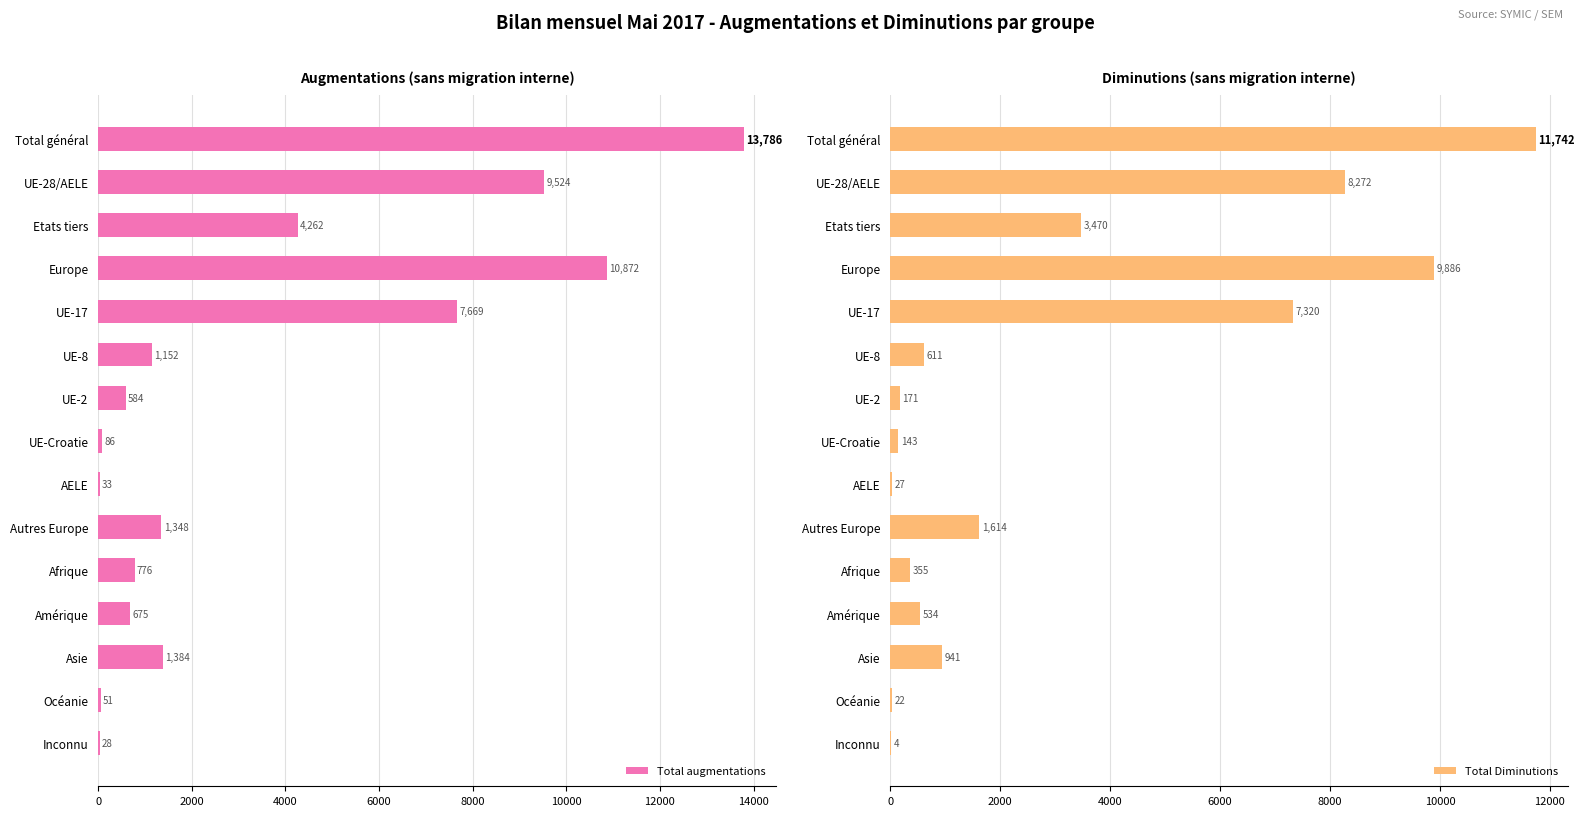

What value does the Total augmentations series have at UE-8?

1152